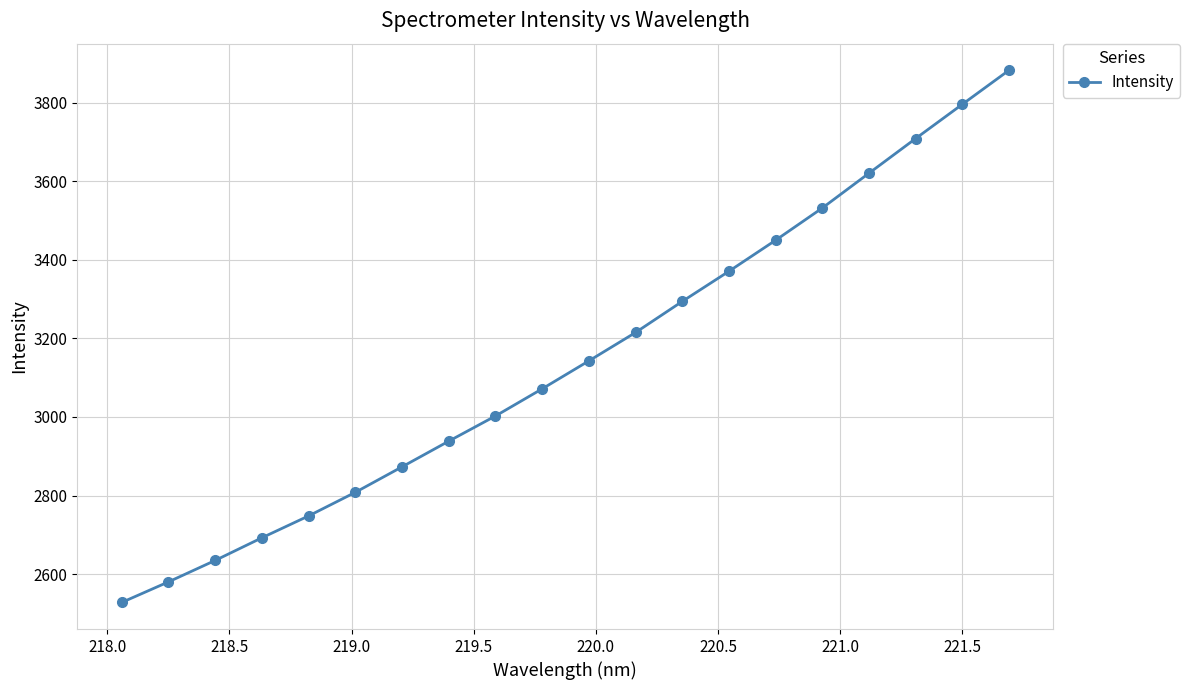

What is the sum of all values?

62891.8